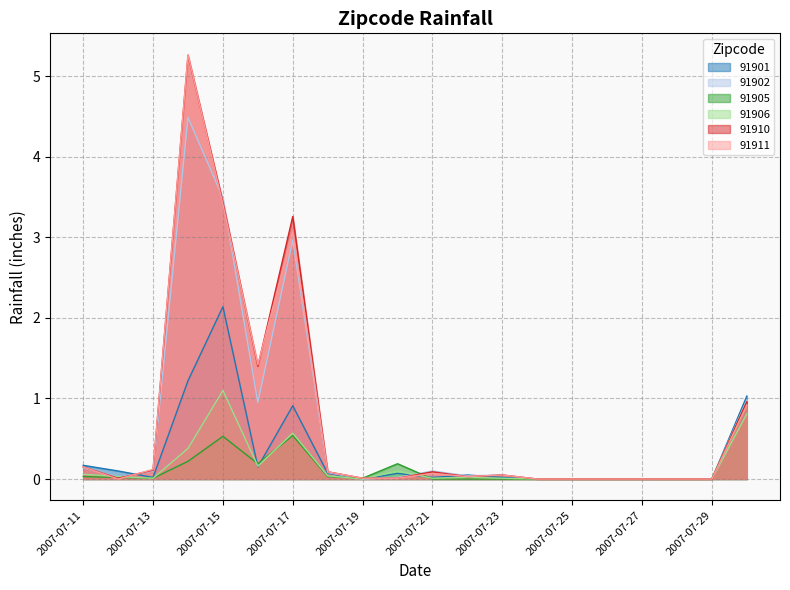

At which label is 91910 closest to 2?

2007-07-16